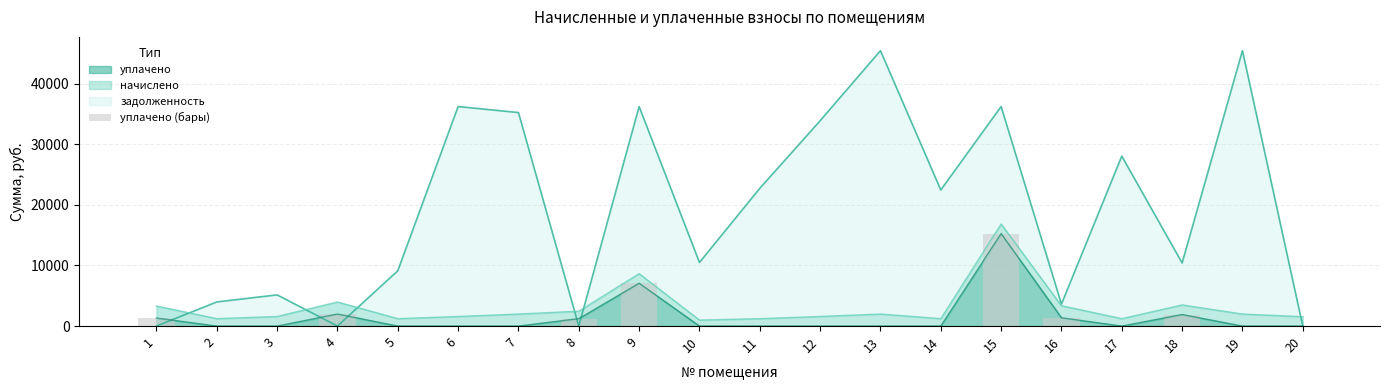

What is the change in value from 13 to 15?

+15261.2